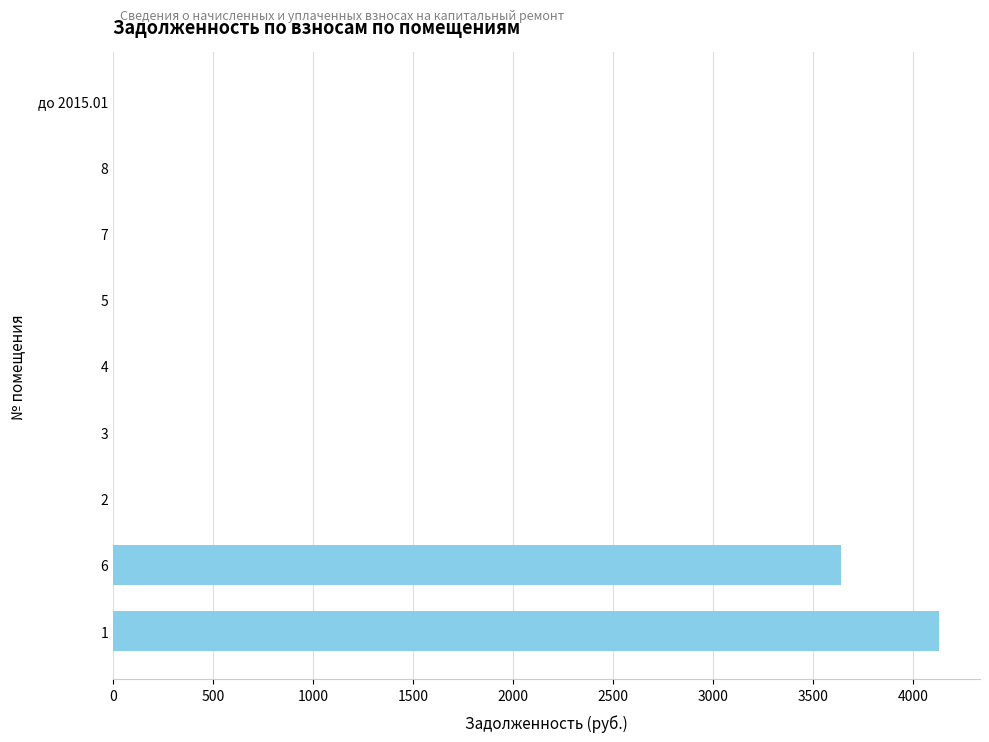

Does the chart contain stacked bars?

No